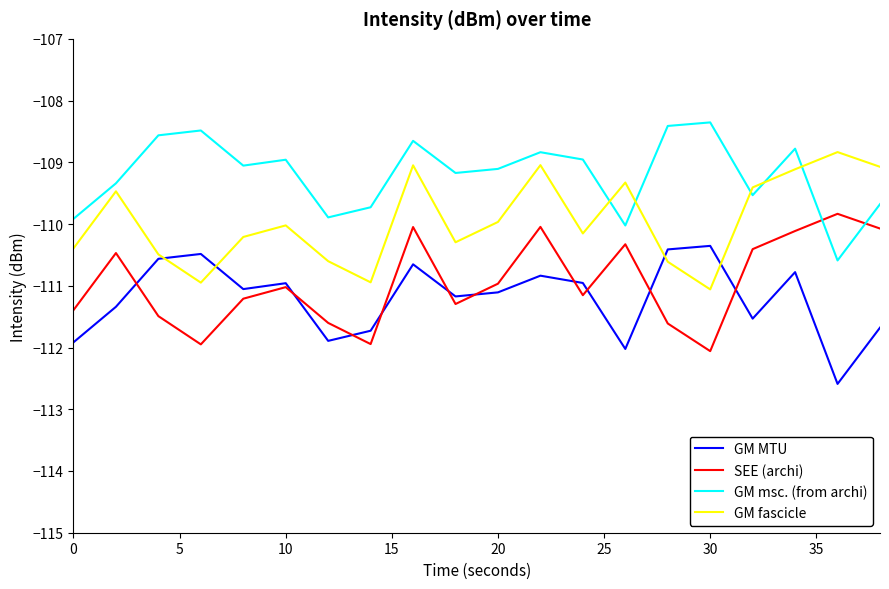

Rank the series by their maximum value, from lowest to highest.

GM MTU, SEE (archi), GM fascicle, GM msc. (from archi)